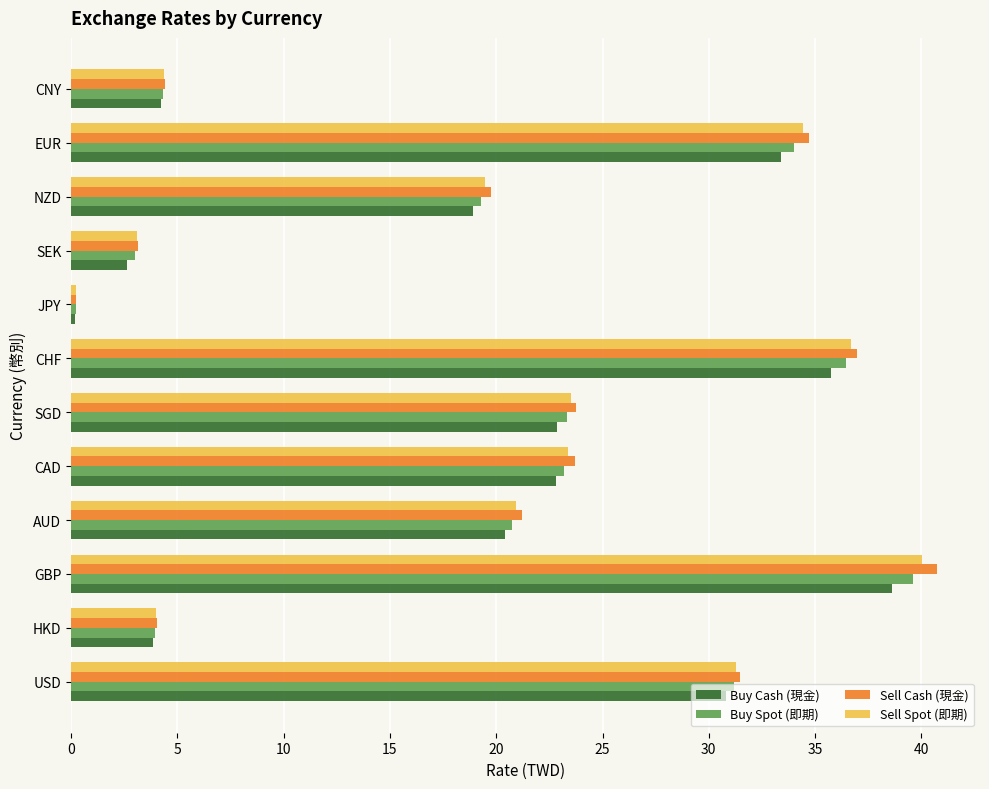

What is the total value across all series at SGD?

93.5